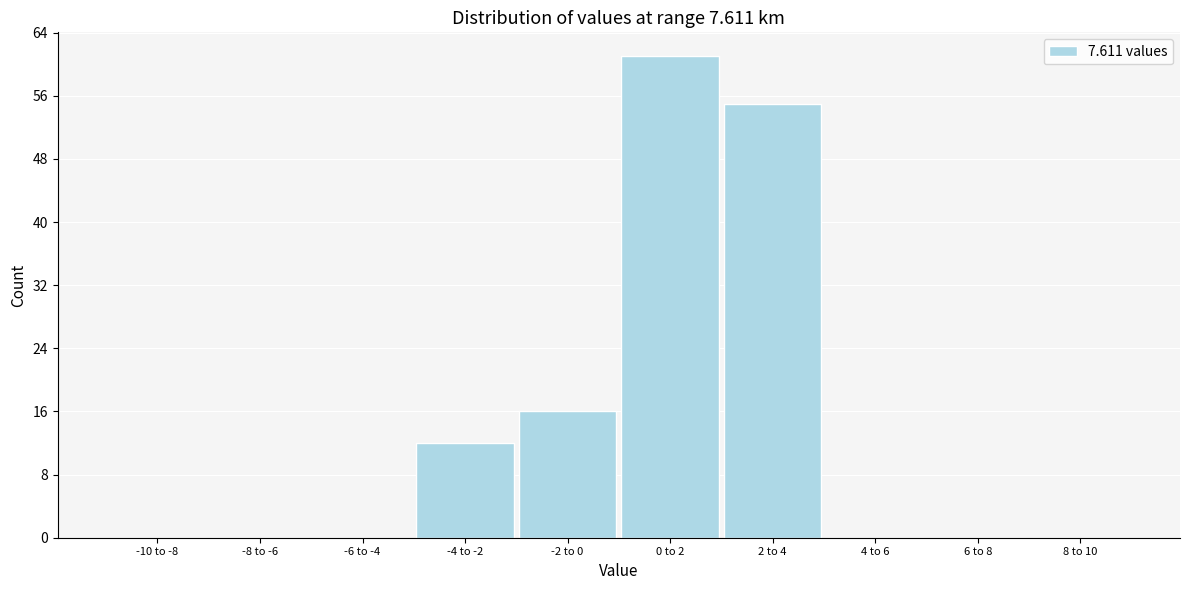

Reading left to right, what are all the values shown in this chart?

-10 to -8=0	-8 to -6=0	-6 to -4=0	-4 to -2=12	-2 to 0=16	0 to 2=61	2 to 4=55	4 to 6=0	6 to 8=0	8 to 10=0